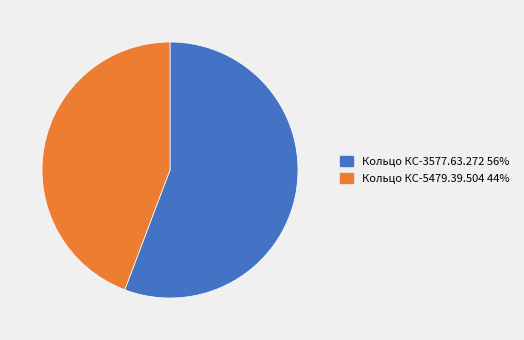

True or false: Кольцо КС-5479.39.504 accounts for 50% of the total.

False